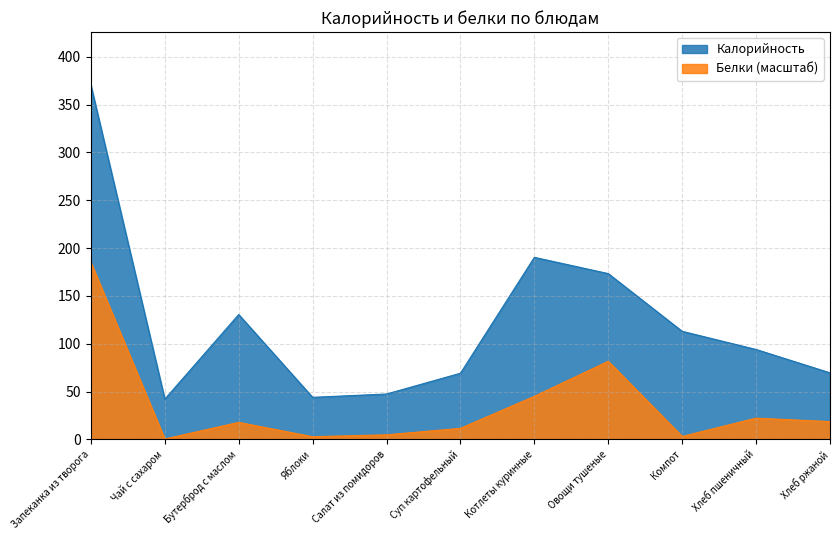

What is the label of the 11th point from the left?

Хлеб ржаной